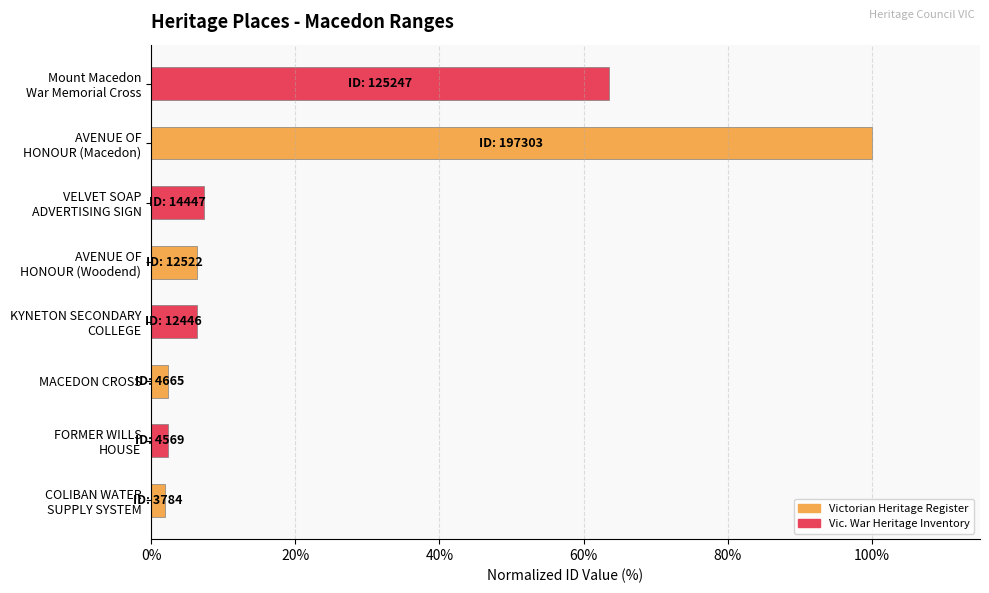

What is the approximate value at MACEDON CROSS?

2.4